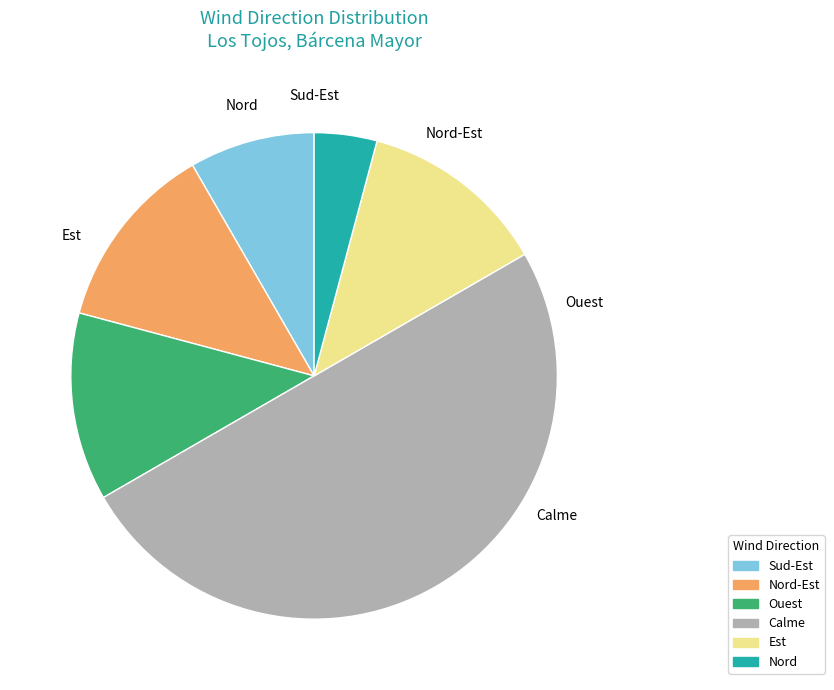

Is the sum of Nord and Calme greater than half?

Yes